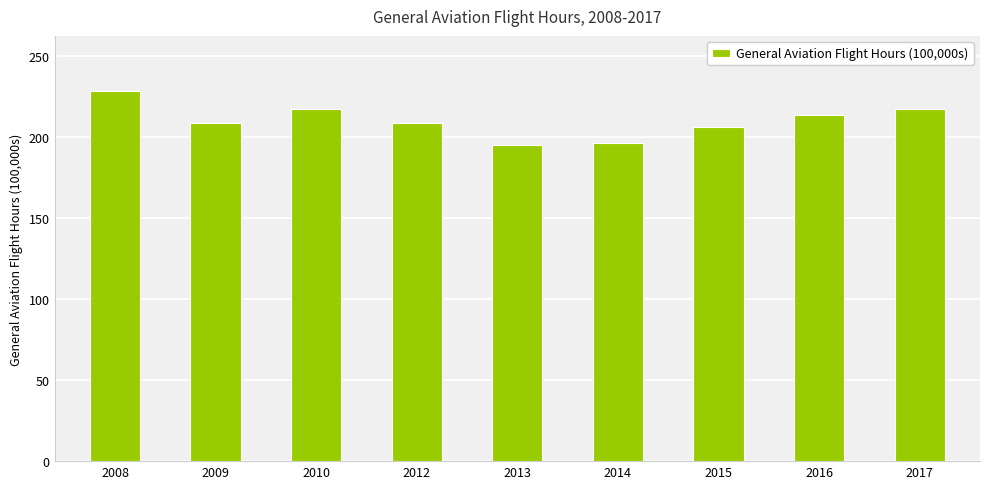

Which category has the highest value across all series?

2008